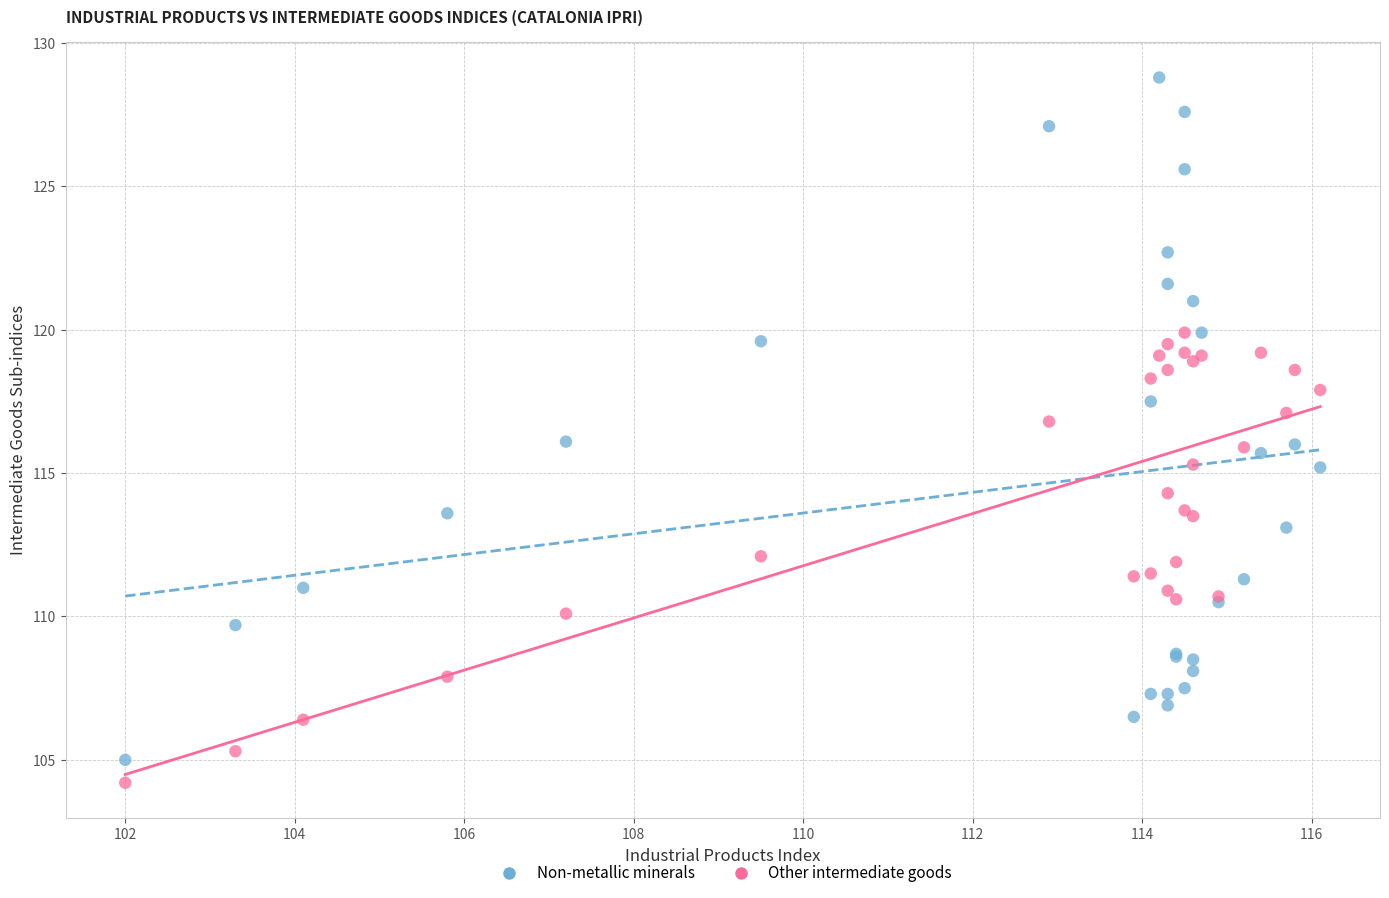

What is the X range (max minus min) for the scatter plot?

14.1